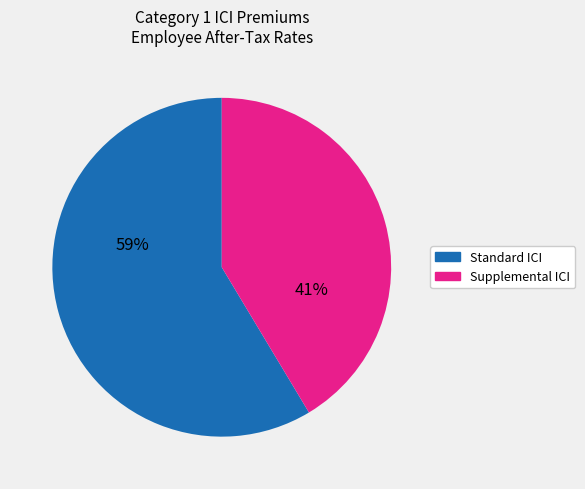

To the nearest percent, what is the average slice percentage?

50%